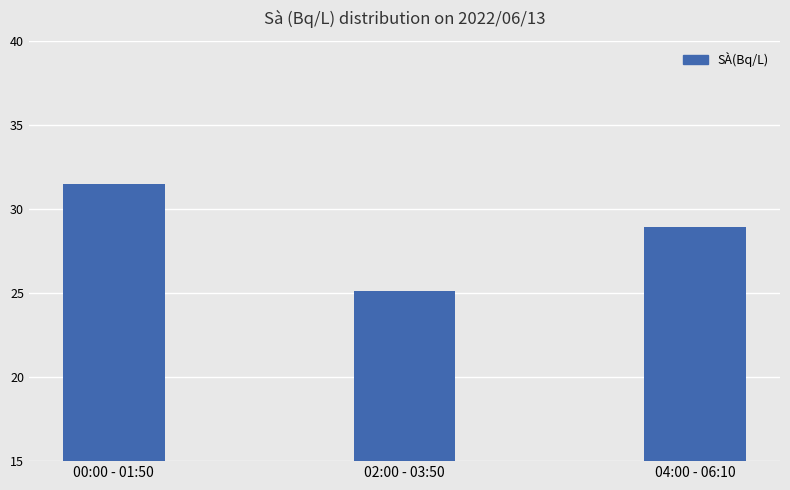

What is the change in value from 00:00 - 01:50 to 04:00 - 06:10?

-2.6